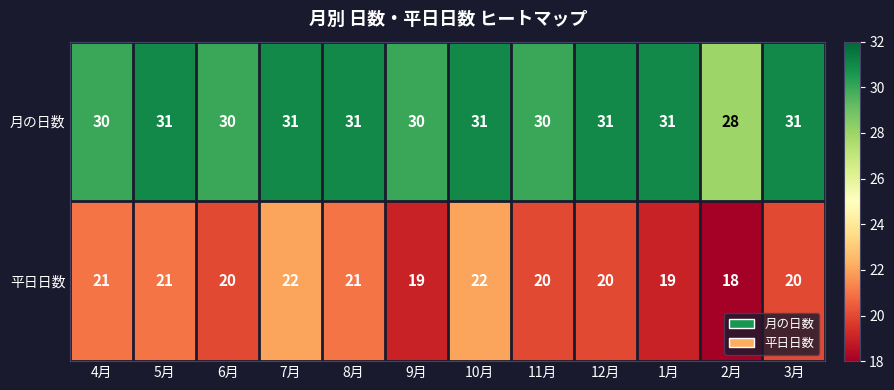

What is the highest value of the 月の日数 series?

31